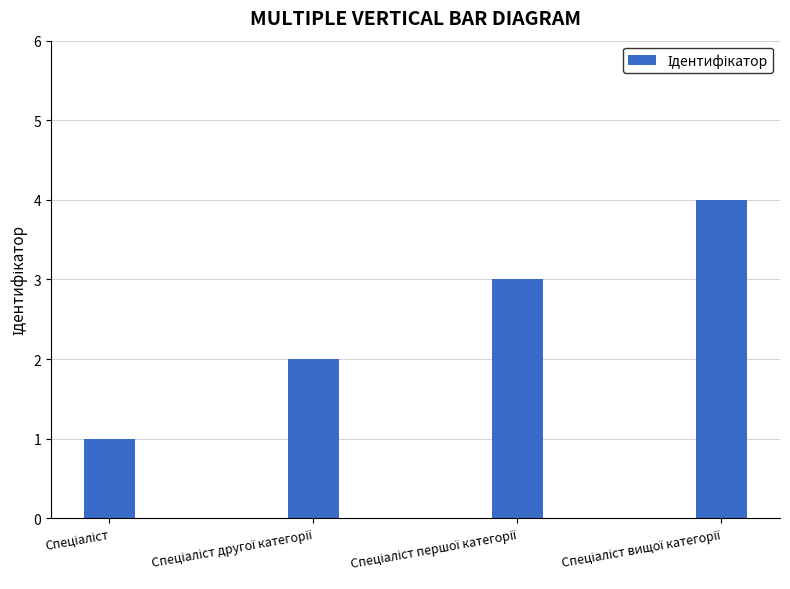

What is the greatest value displayed?

4